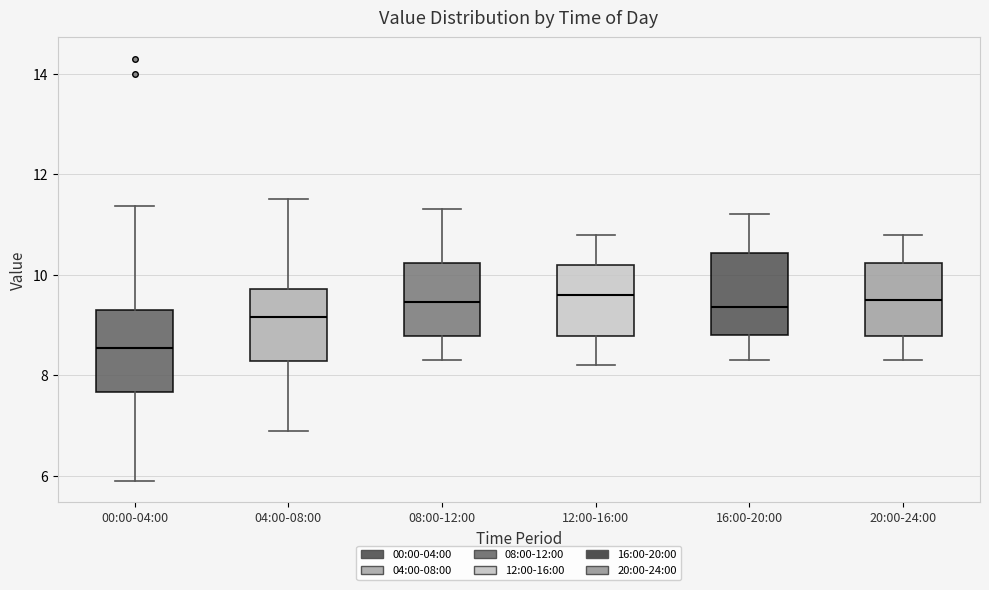

Which box's median line is the lowest?

00:00-04:00